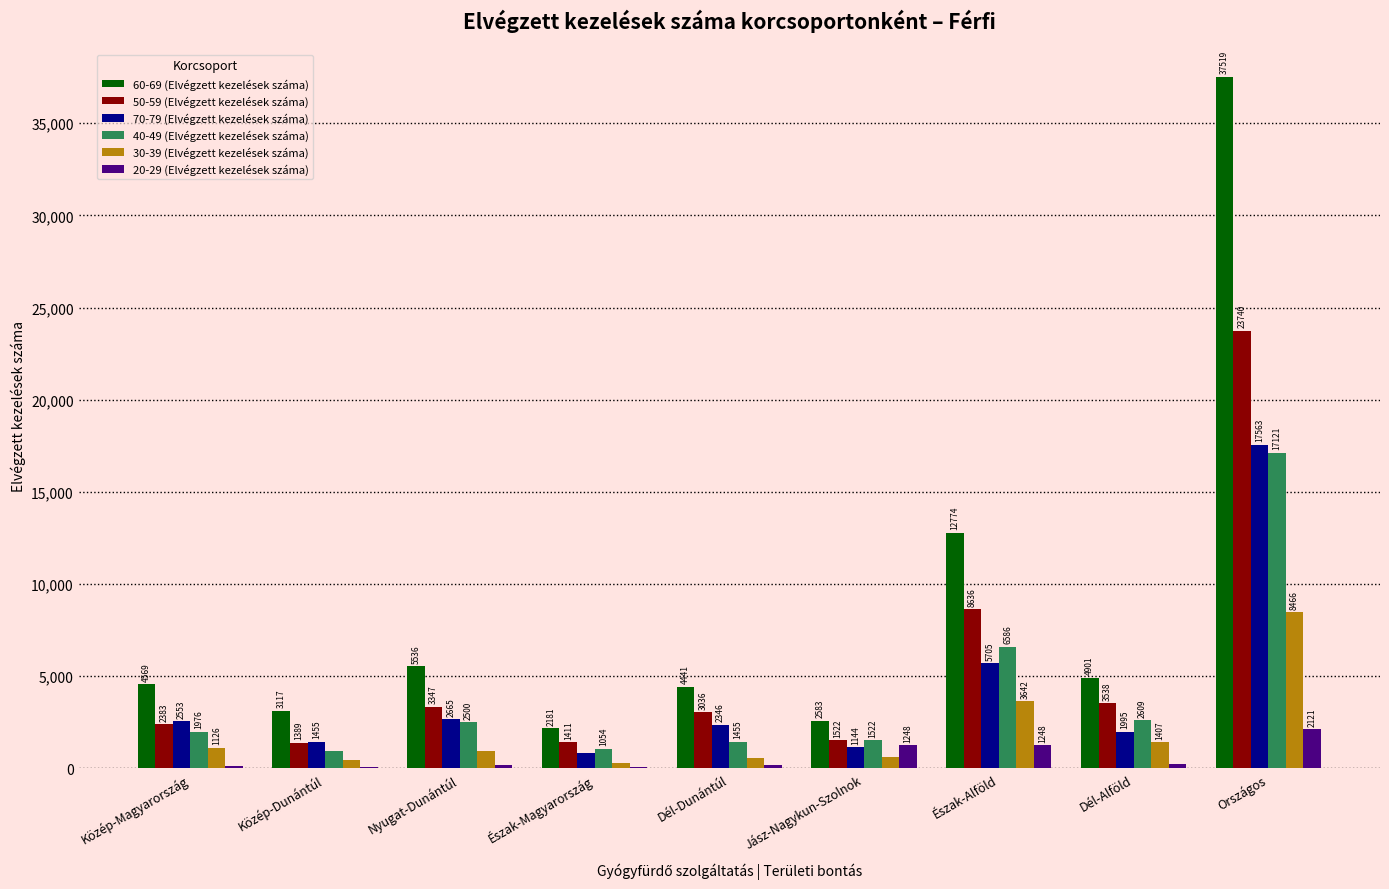

At which category is the sum across all series the highest?

Országos